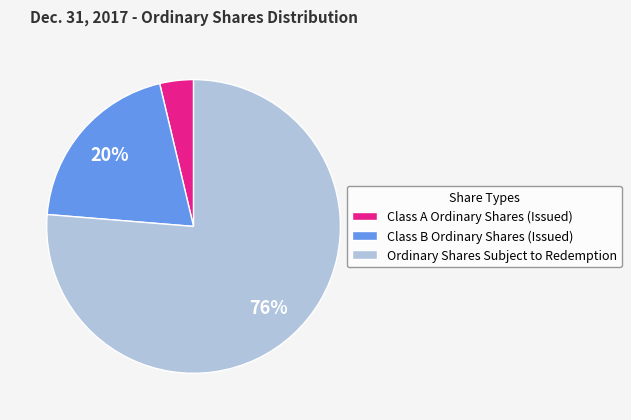

The Class B Ordinary Shares (Issued) slice represents 20% of the pie. True or false?

True